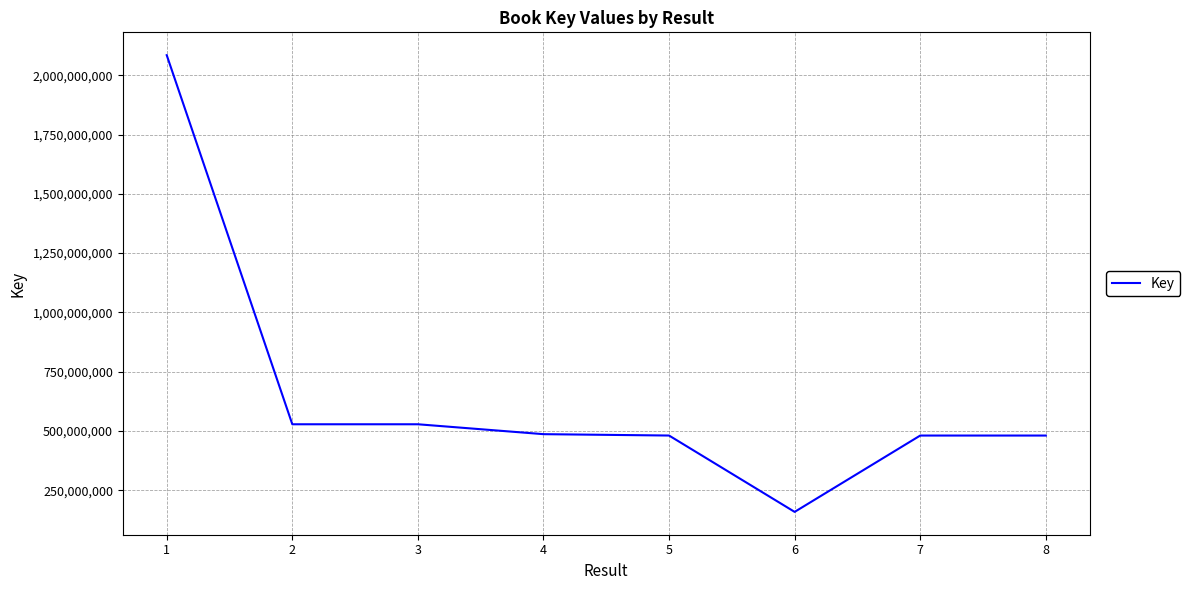

Count the number of categories in the chart.

8